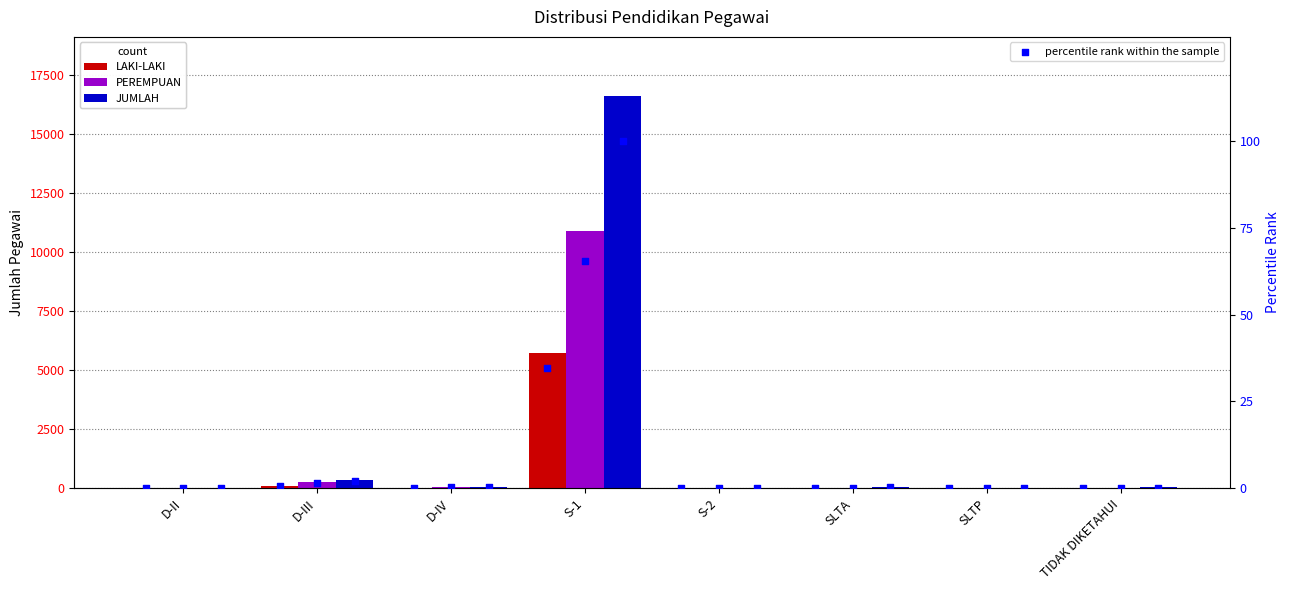

Which series contains the lowest Y value?

PEREMPUAN